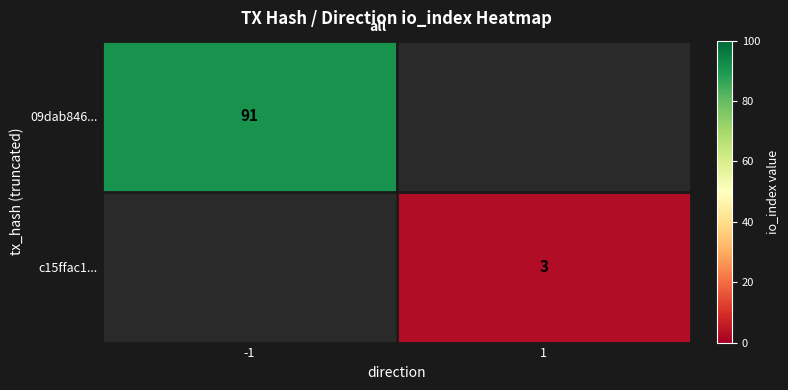

Which label corresponds to the smallest value in the chart?

1